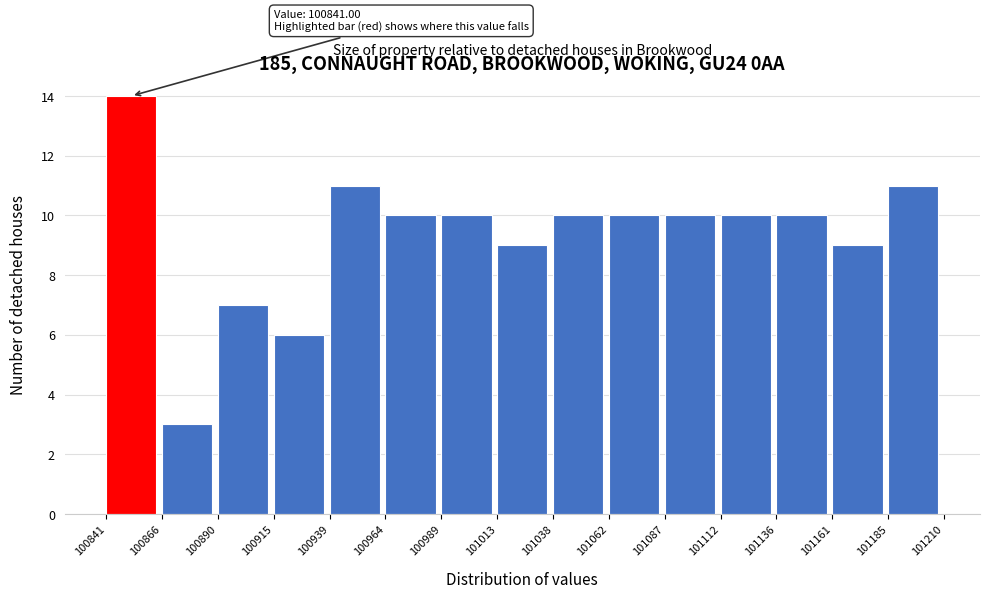

Over which range of the x-axis is the bar tallest?

100841 to 100866